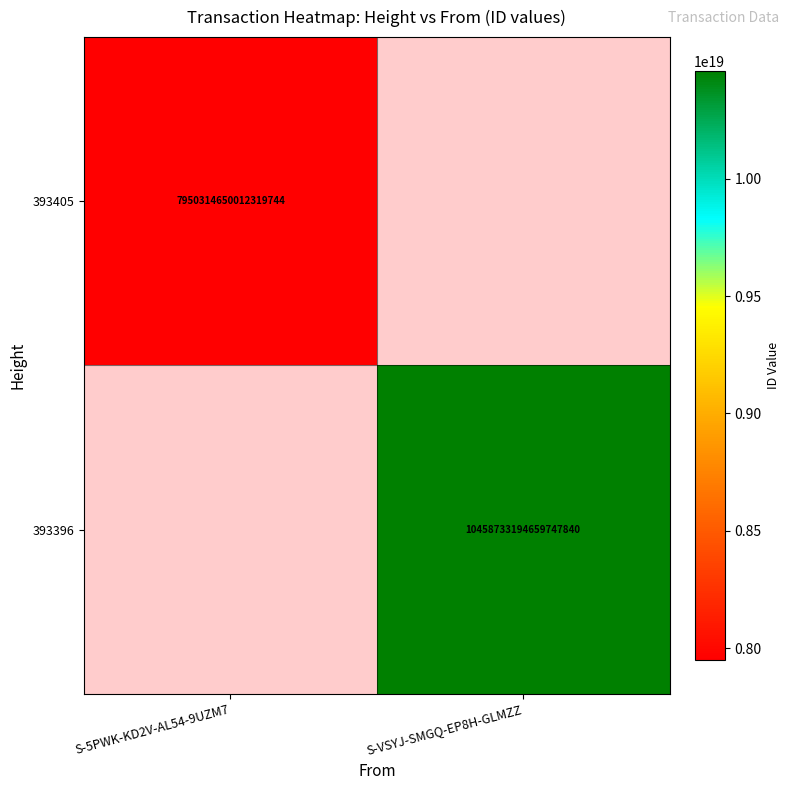

At which category does the chart reach its minimum across all series?

S-5PWK-KD2V-AL54-9UZM7